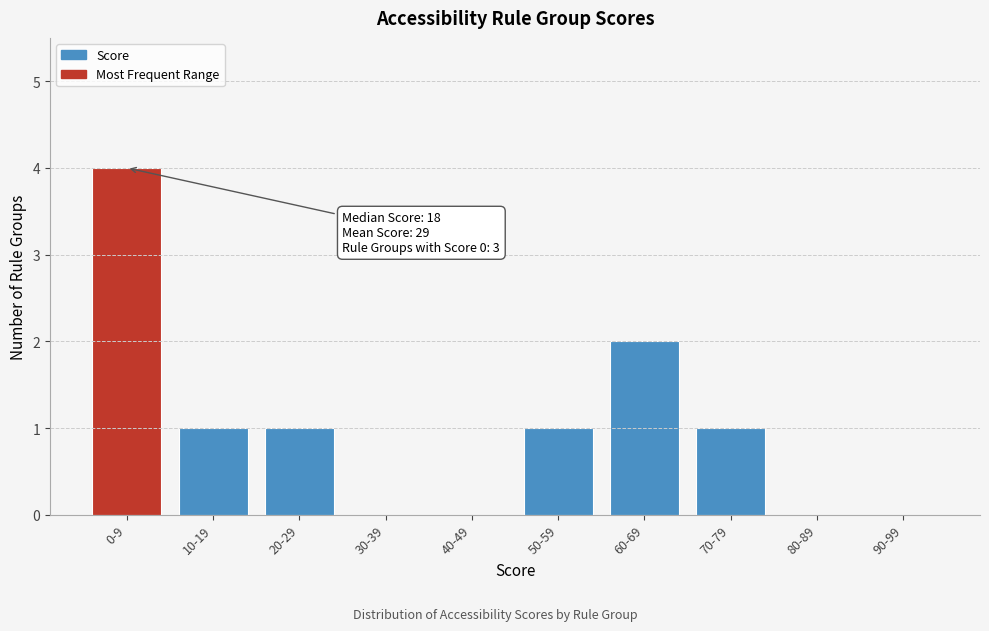

Reading left to right, list all the values displayed in this chart.

0-9=4	10-19=1	20-29=1	30-39=0	40-49=0	50-59=1	60-69=2	70-79=1	80-89=0	90-99=0